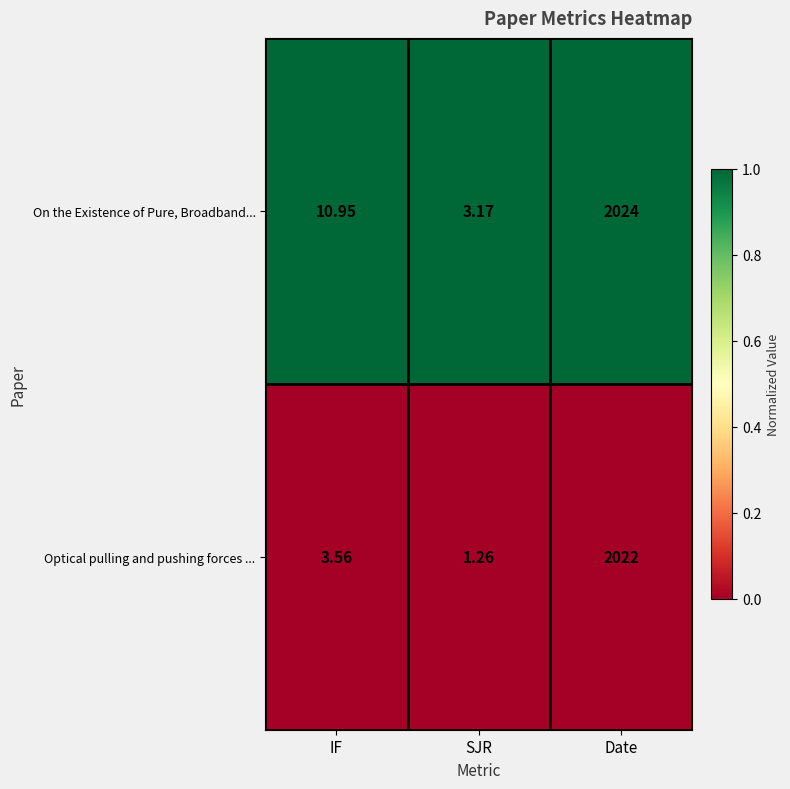

Which series has the largest total across all categories?

On the Existence of Pure, Broadband...